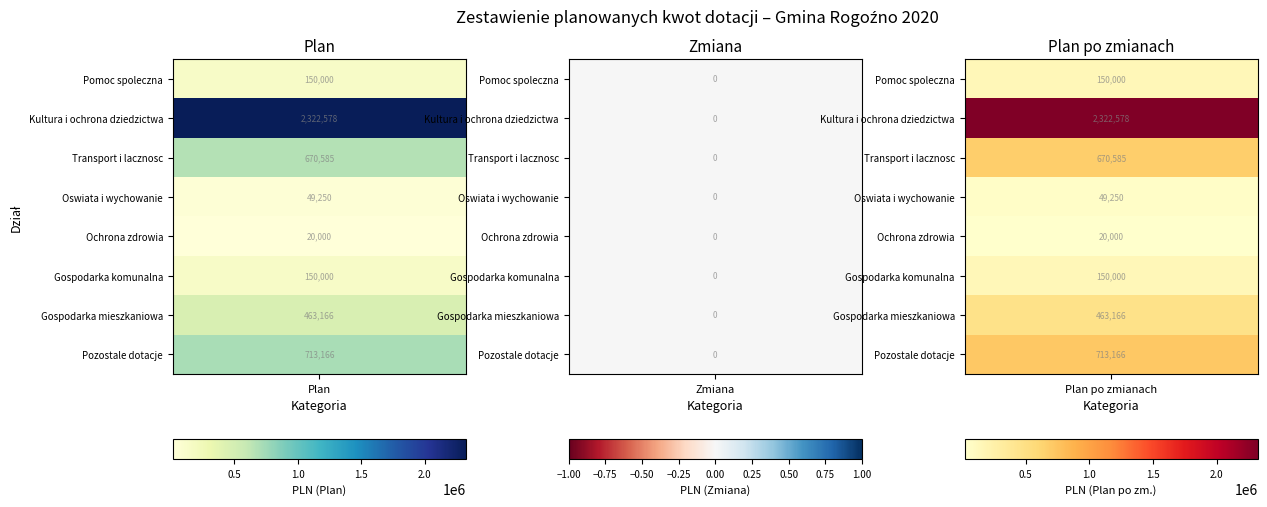

Is it true that Kultura i ochrona dziedzictwa equals 2322578.0 at 0?

True